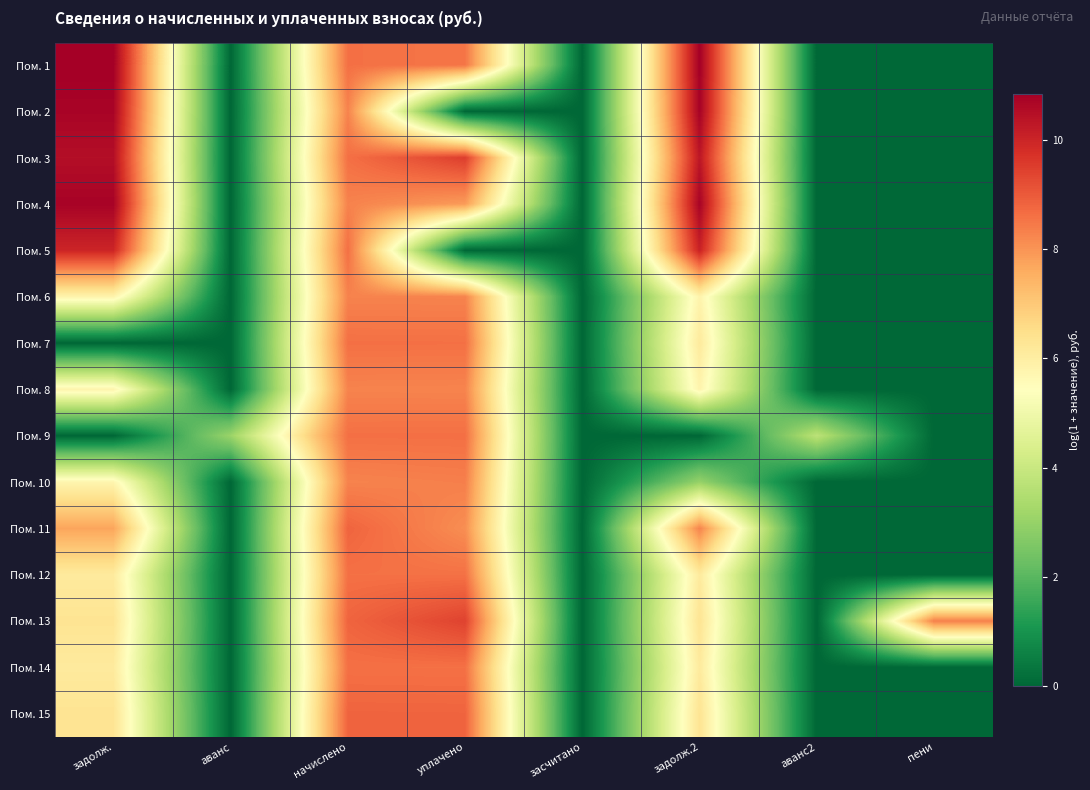

Rank the series by their maximum value, from lowest to highest.

Пом. 8, Пом. 6, Пом. 10, Пом. 12, Пом. 14, Пом. 7, Пом. 9, Пом. 11, Пом. 15, Пом. 13, Пом. 5, Пом. 3, Пом. 4, Пом. 2, Пом. 1